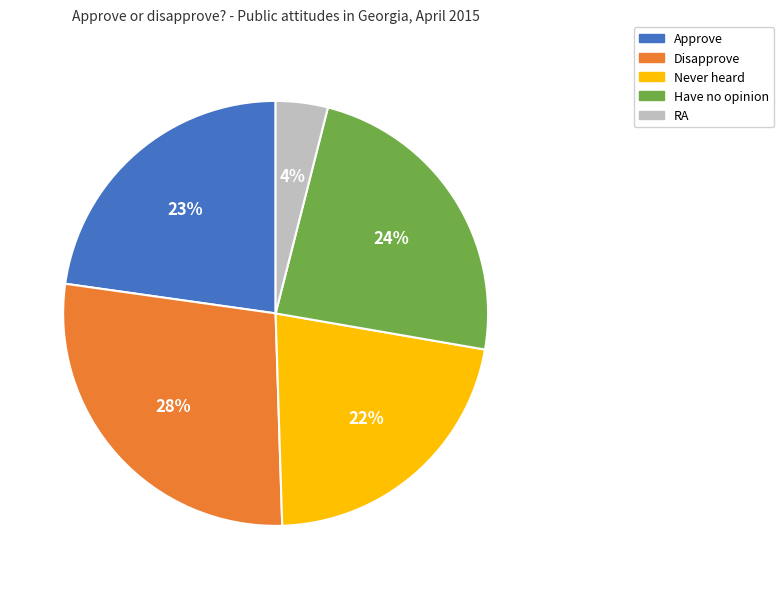

To the nearest percent, what is the difference between the Approve and Have no opinion slice percentages?

1%